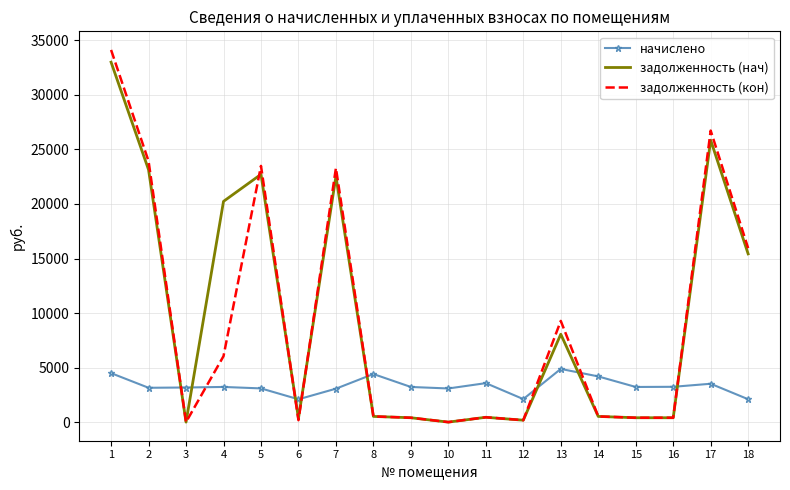

What is the maximum value for задолженность (кон)?

34125.1